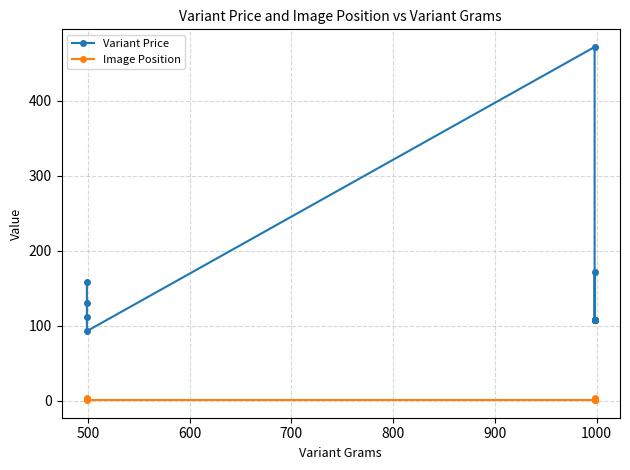

True or false: Image Position has more than 1 interior local peaks.

False